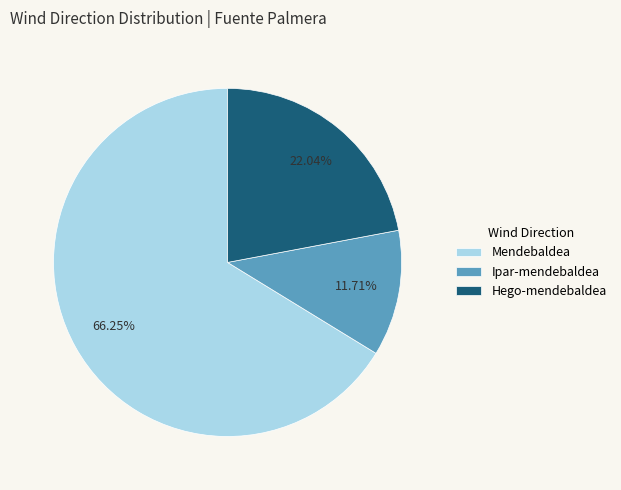

Rank the categories by value from highest to lowest.

Mendebaldea, Hego-mendebaldea, Ipar-mendebaldea